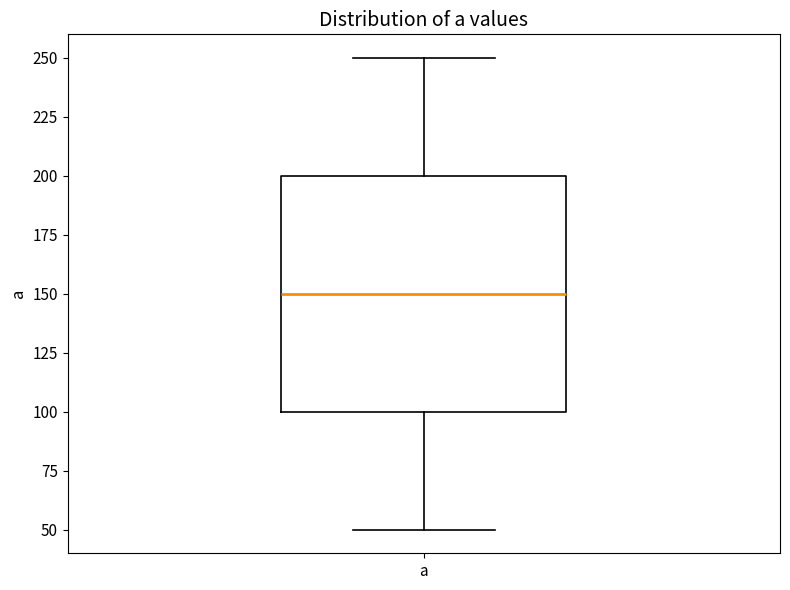

Read this box plot against the y-axis: the position of the median line, the range covered by the box, and the ends of both whiskers. The values are not printed on the chart, so give them approximately, as read against the axis.

median 150, box 100 to 200, whiskers 50 to 250